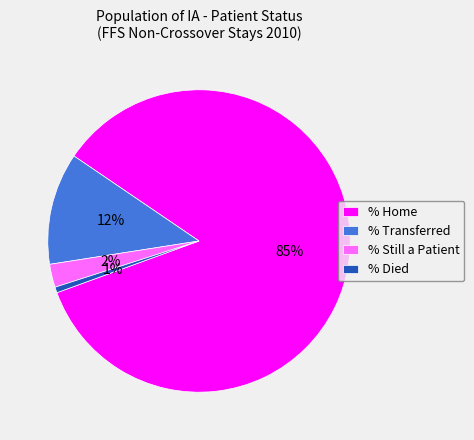

Is the sum of % Died and % Transferred greater than half?

No